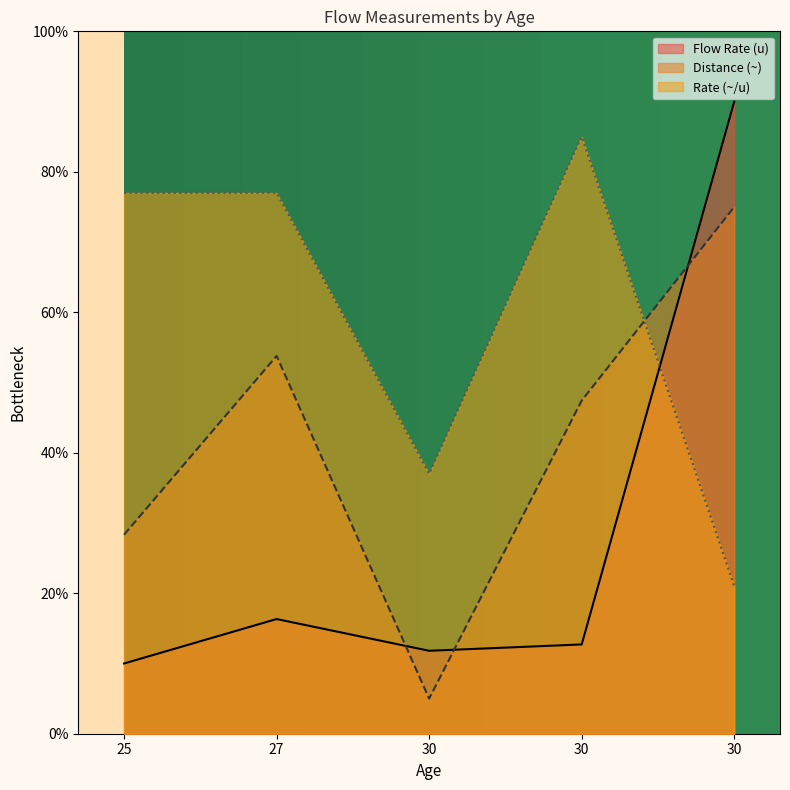

Reading right to left, transcribe all the data shown in this chart.

Flow Rate (u): 90.0	12.7	11.8	16.3	10.0
Distance (~): 75.0	47.4	5.0	53.8	28.3
Rate (~/u): 21.0	85.0	37.0	77.0	77.0